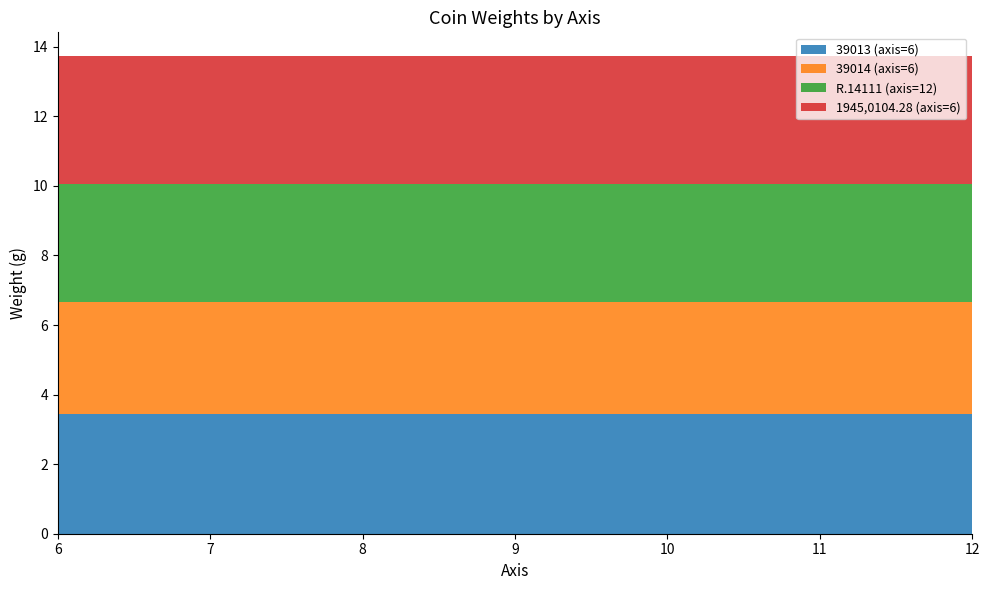

Reading right to left, extract all data points from this chart.

39013 (axis=6): 3.4	3.4	3.4	3.4
39014 (axis=6): 3.2	3.2	3.2	3.2
R.14111 (axis=12): 3.4	3.4	3.4	3.4
1945,0104.28 (axis=6): 3.7	3.7	3.7	3.7